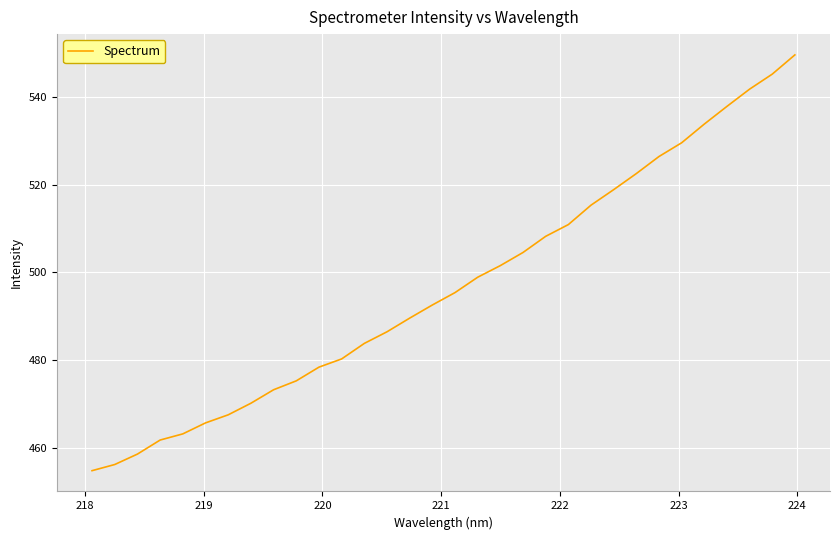

What is the difference between the maximum and minimum values?

94.8